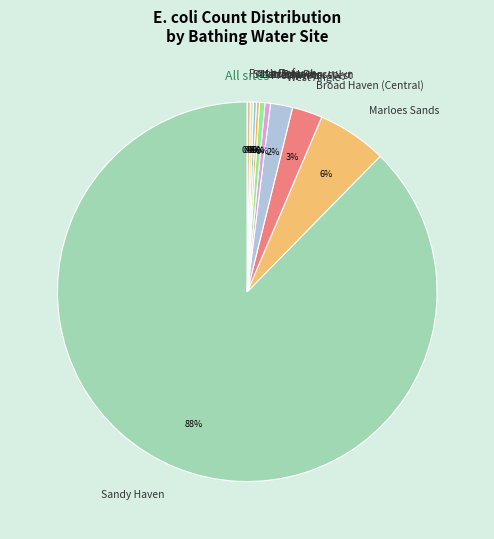

To the nearest percent, what is the combined percentage of Freshwater West and Broad Haven (Central)?

3%